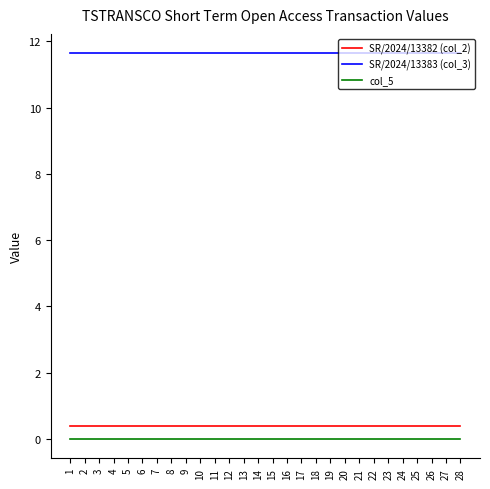

The SR/2024/13383 (col_3) series shows 11.6 at 7. True or false?

True